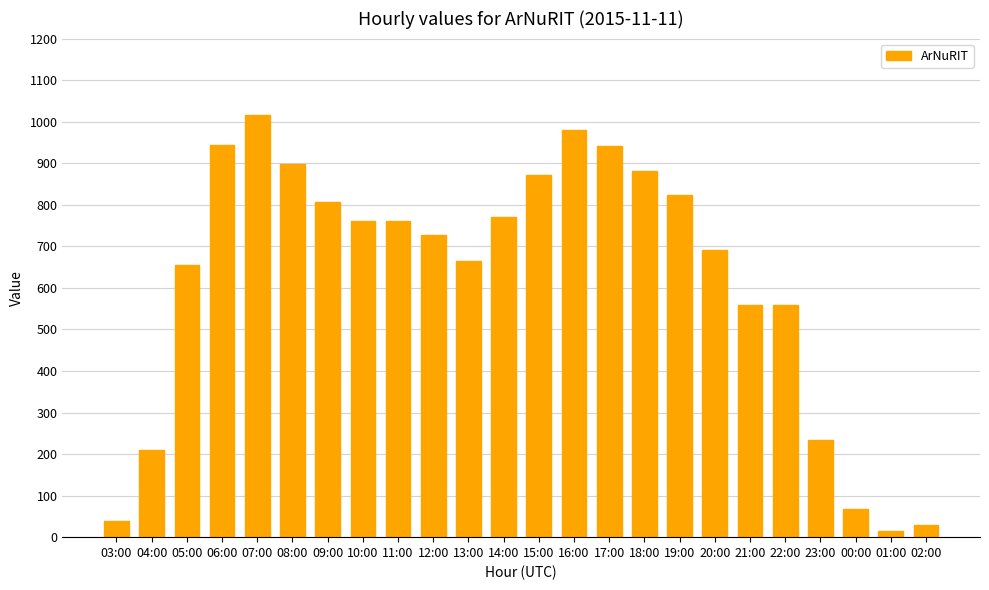

The chart shows a value of 943 at 06:00. True or false?

True